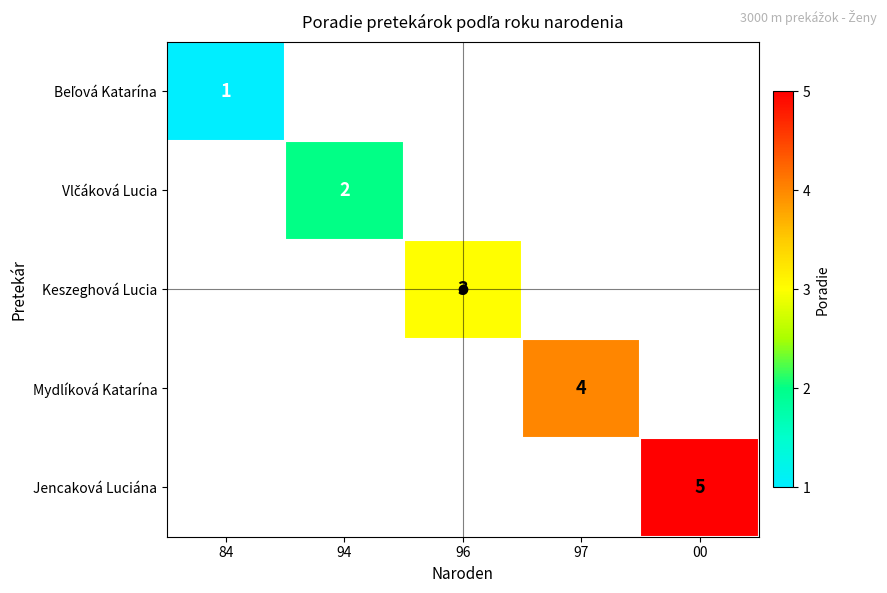

Is it true that Keszeghová Lucia equals 3 at 96?

True